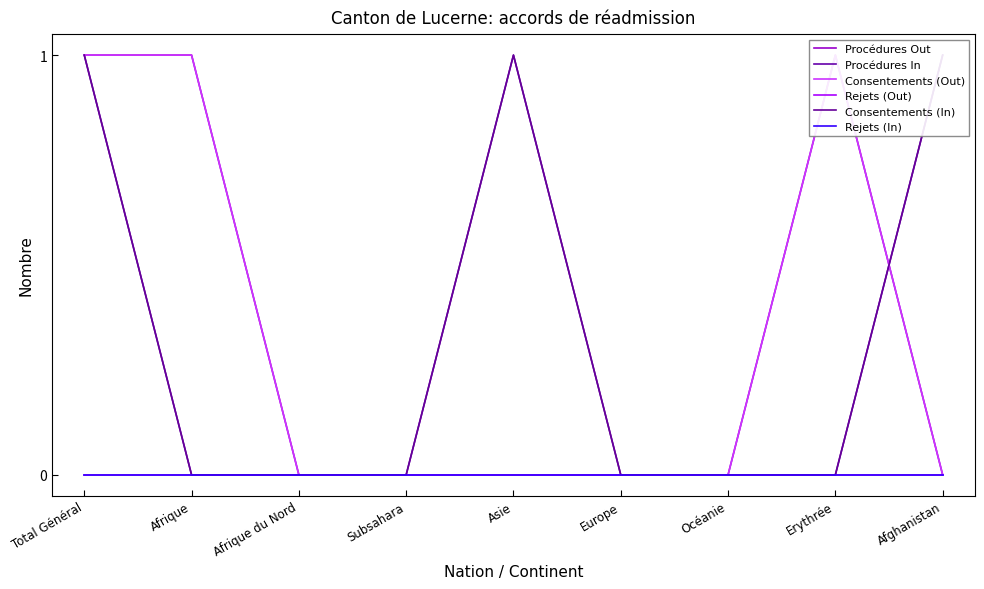

What is the difference between the highest and lowest values at Afrique?

1